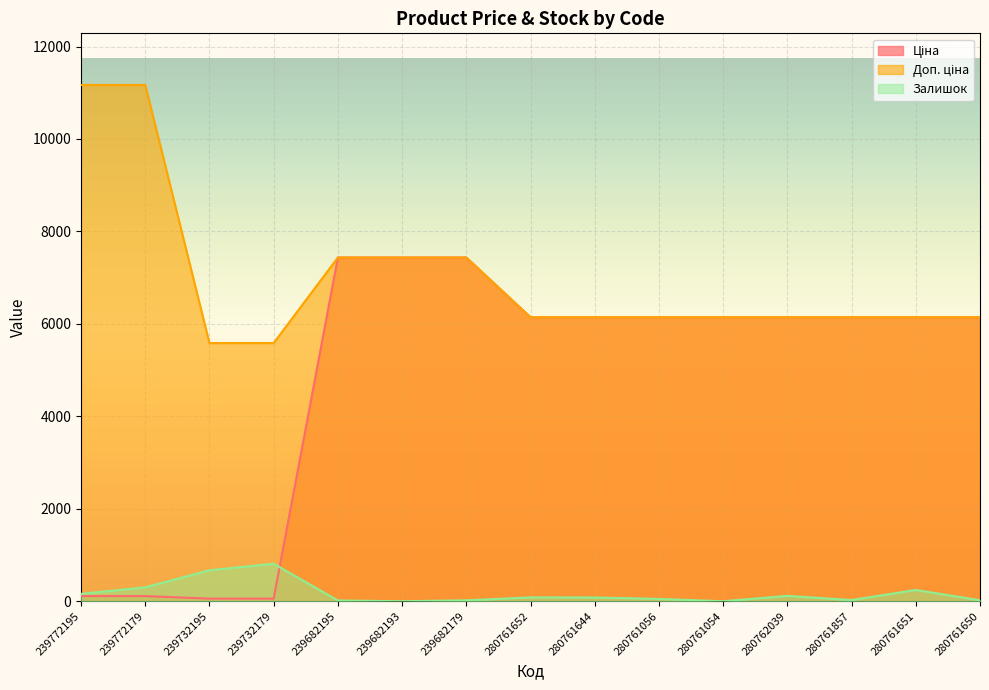

True or false: Залишок has a value of 48.7 at 280761652.

False